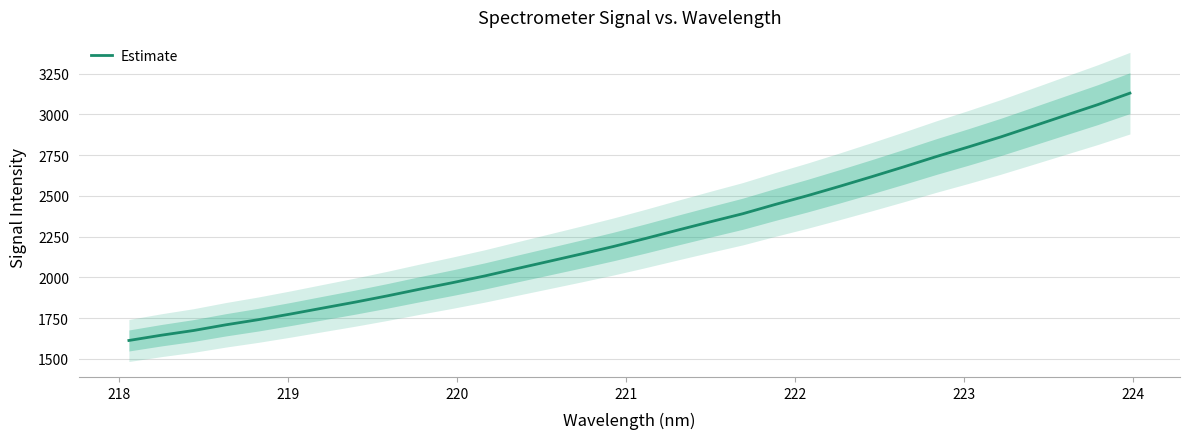

What is the highest value of the Estimate series?

3130.7